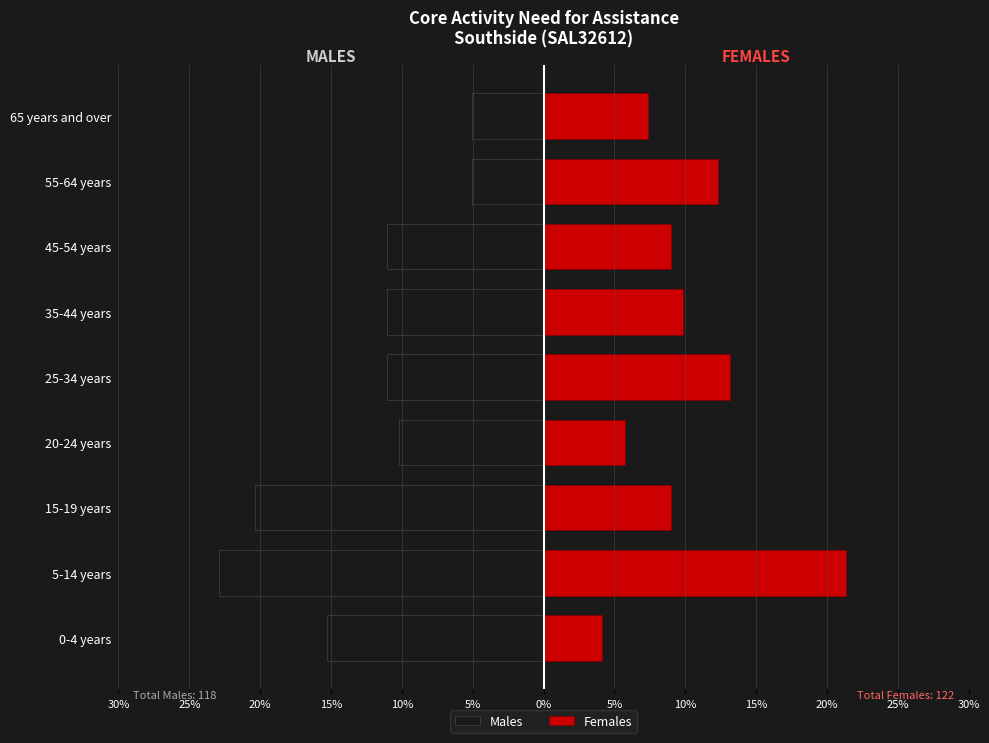

Which series changed the most between 25-34 years and 55-64 years?

Males